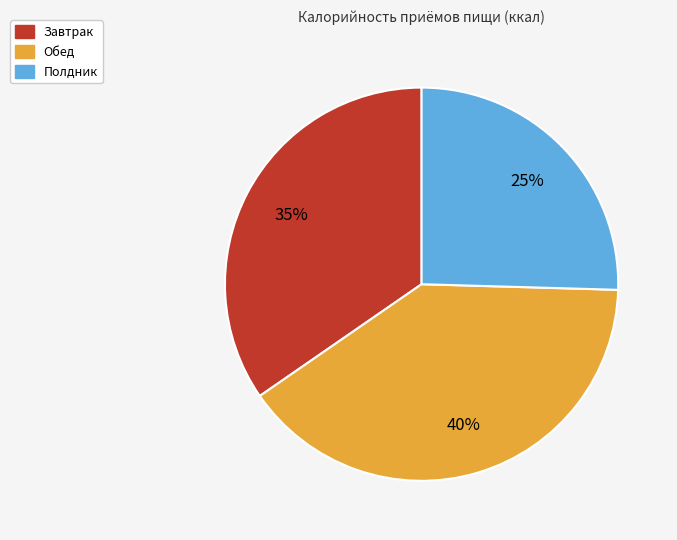

To the nearest percent, what is the combined percentage of Завтрак and Полдник?

60%